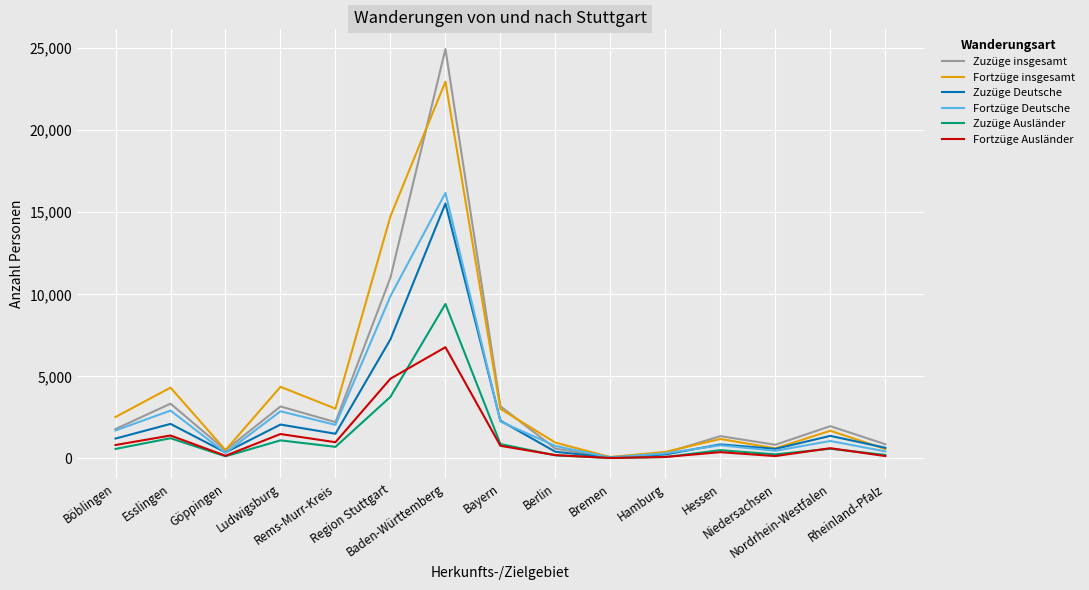

What is the maximum value for Zuzüge Ausländer?

9414